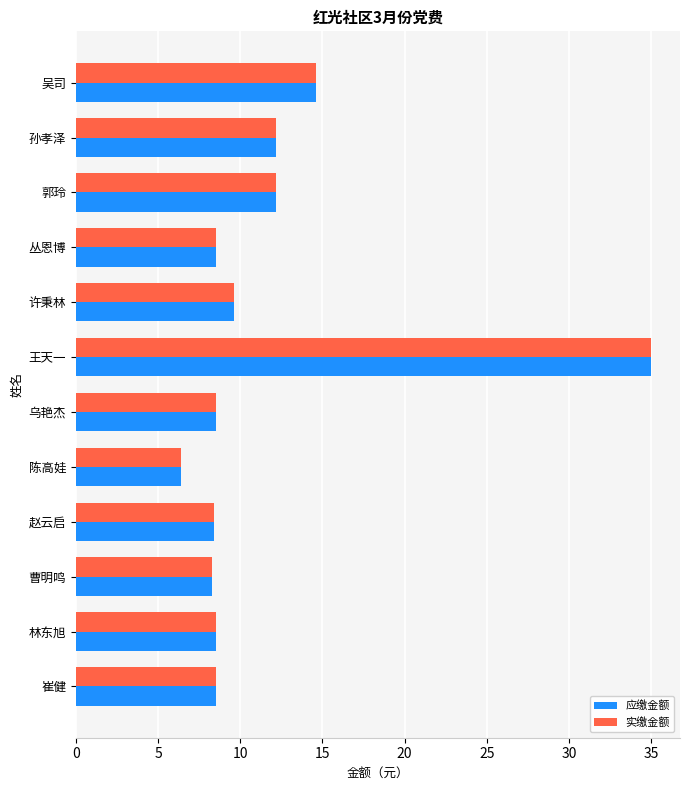

What is the total value across all series at 林东旭?

17.0